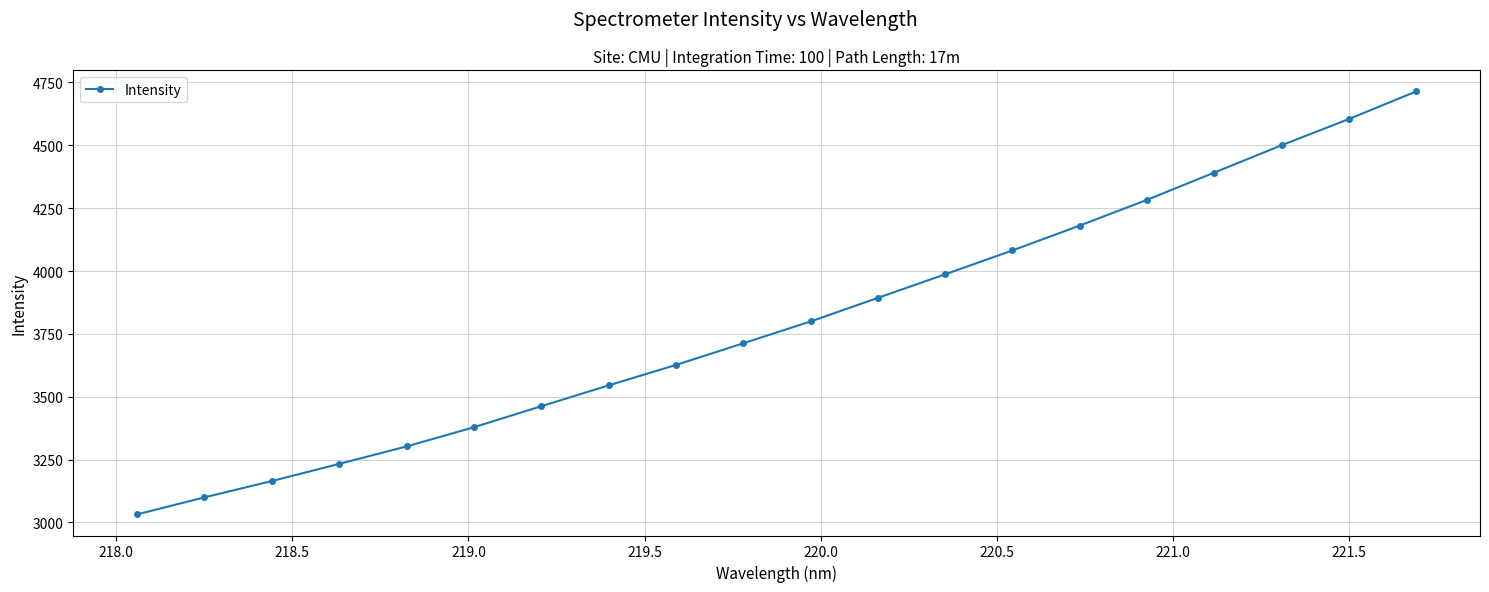

True or false: the data has more than 0 interior local peaks.

False